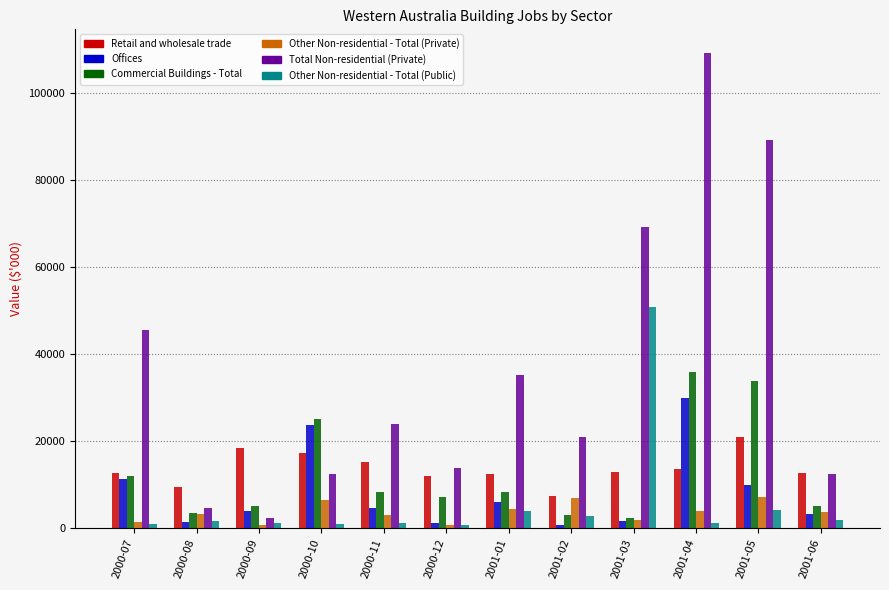

What is the difference between the second highest and minimum values in the Offices series?

23098